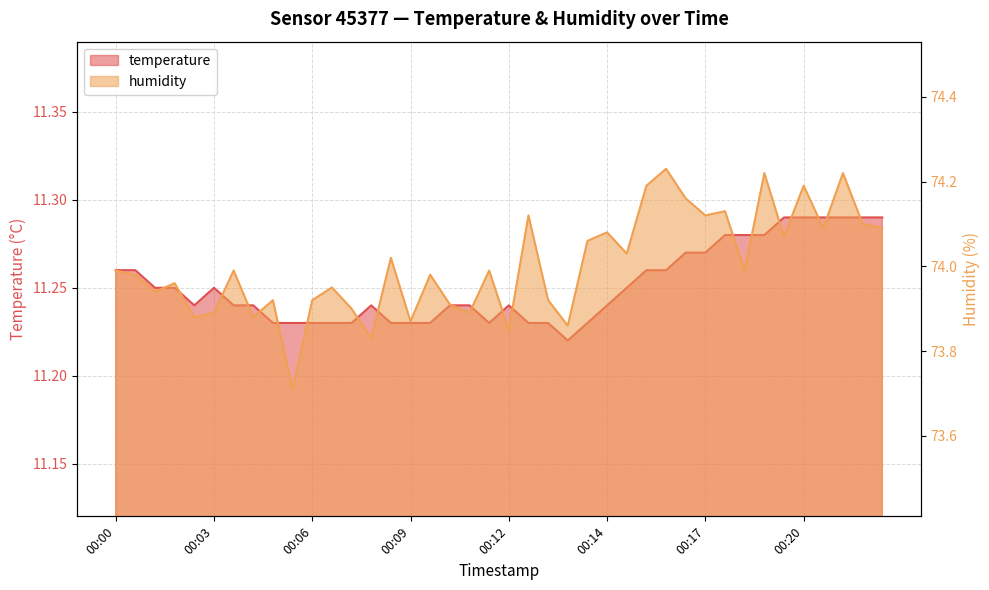

At how many categories does at least one series exceed 64?

40